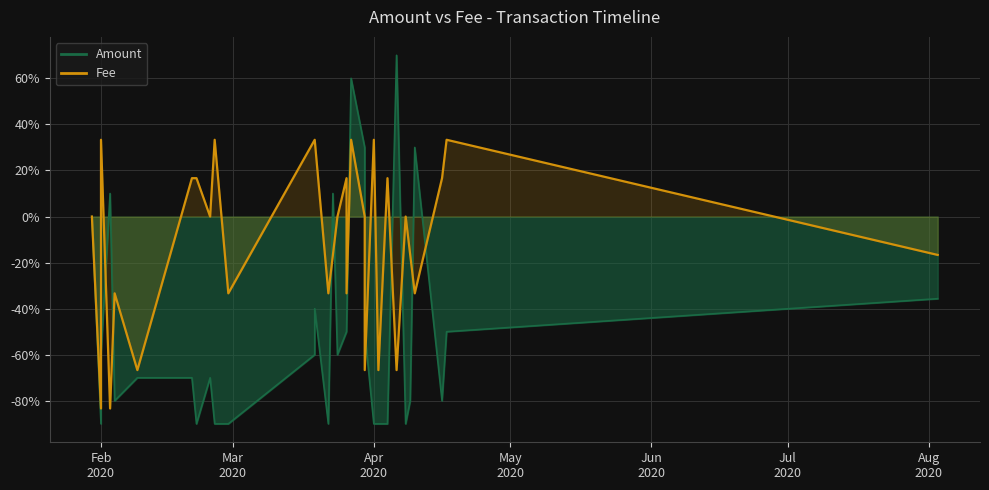

How many data points does each series have?

31